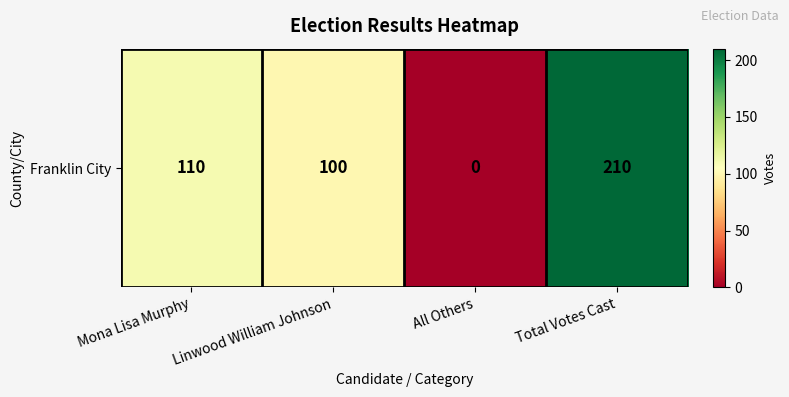

Count the number of categories in the chart.

4